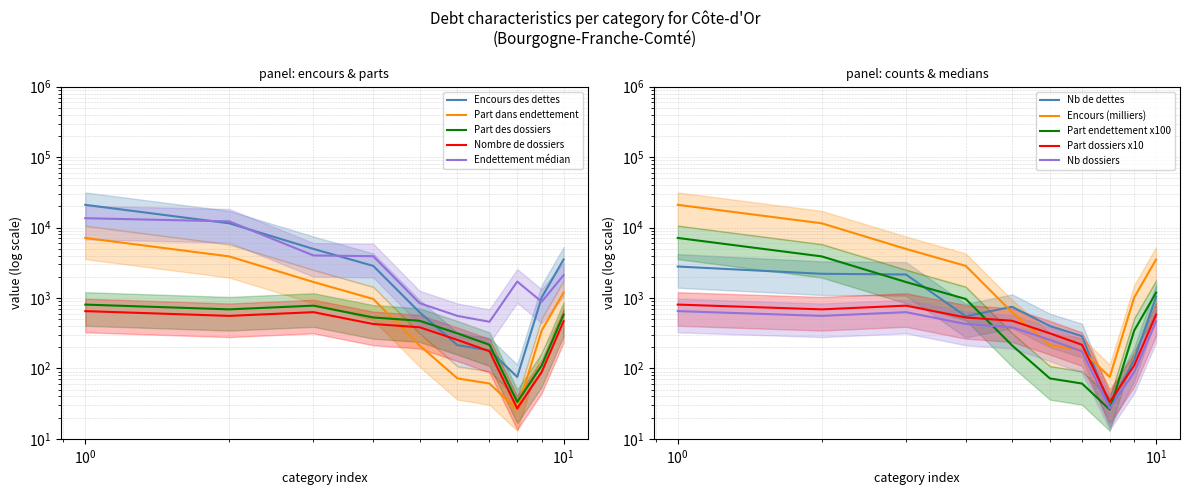

Is the value of Encours des dettes at Dettes de santé/d'éducation greater than the value of Nombre de dettes at Dettes financières?

No